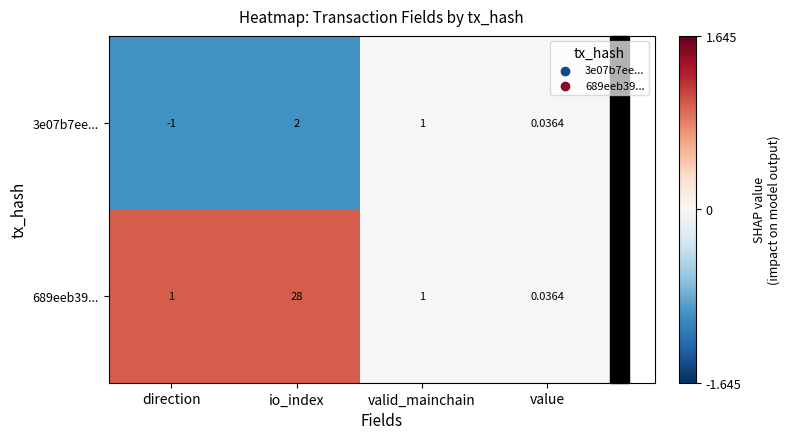

At which label does 3e07b7ee... first exceed 1?

io_index